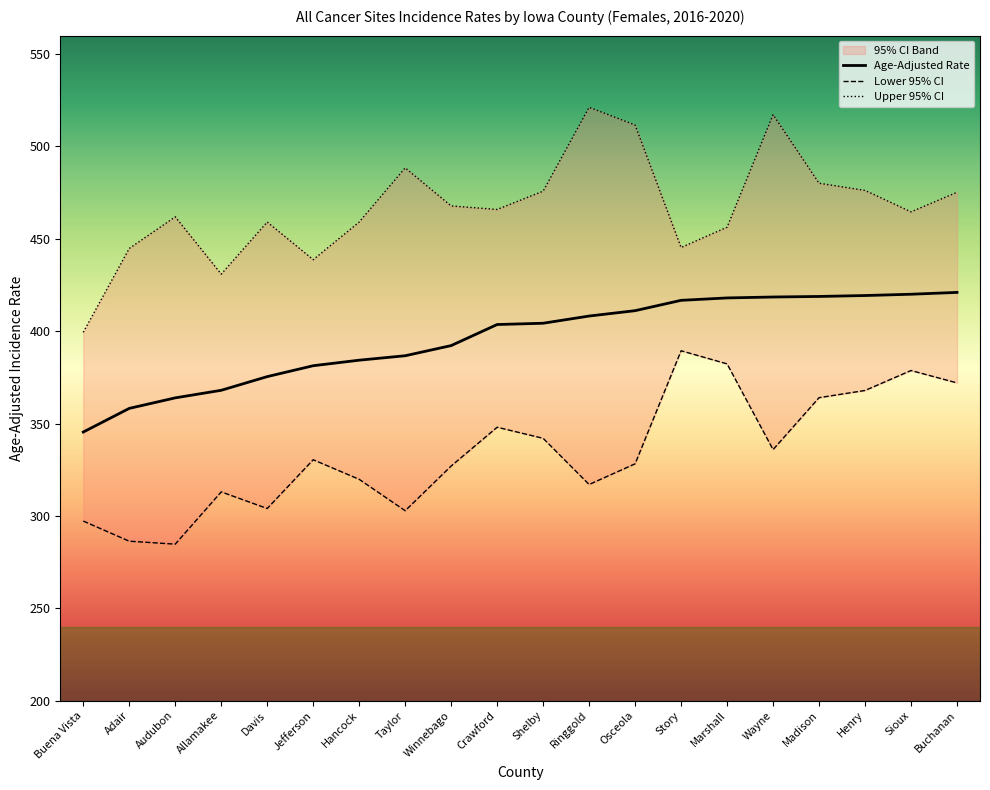

How many series are shown in this chart?

3